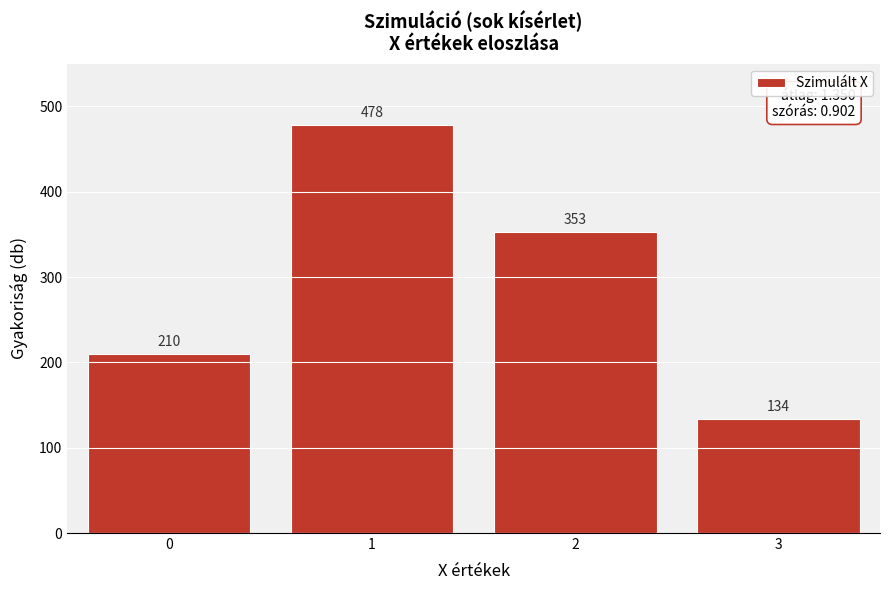

Reading right to left, what are all the values shown in this chart?

134	353	478	210